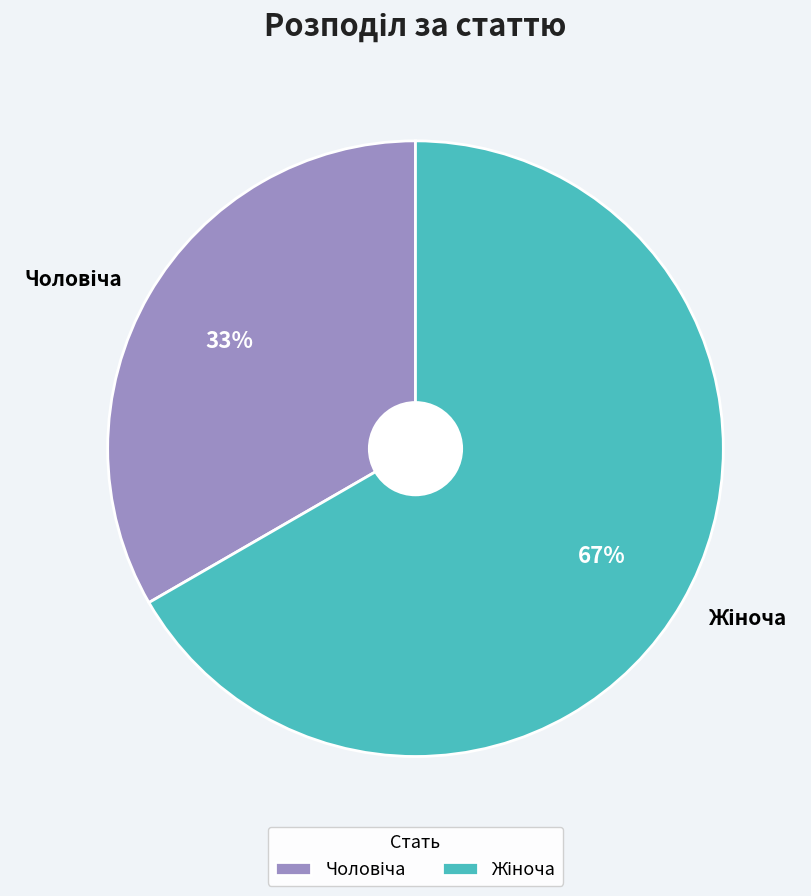

Does any single category account for the majority?

Yes